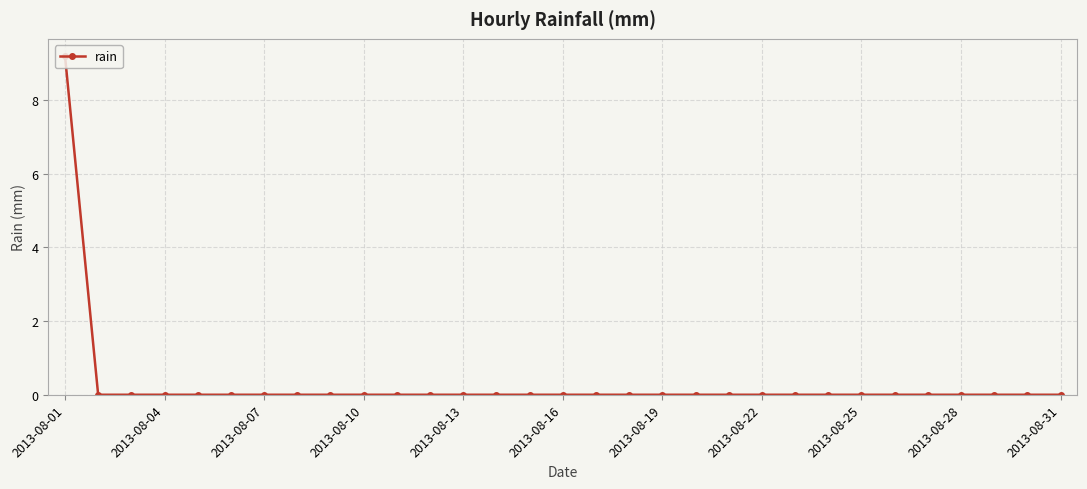

How many categories are shown in the chart?

31